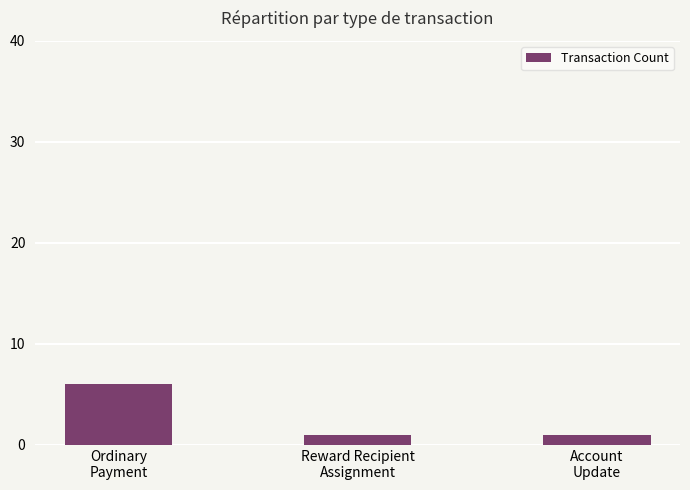

Reading left to right, transcribe all the data shown in this chart.

Ordinary
Payment=6	Reward Recipient
Assignment=1	Account
Update=1